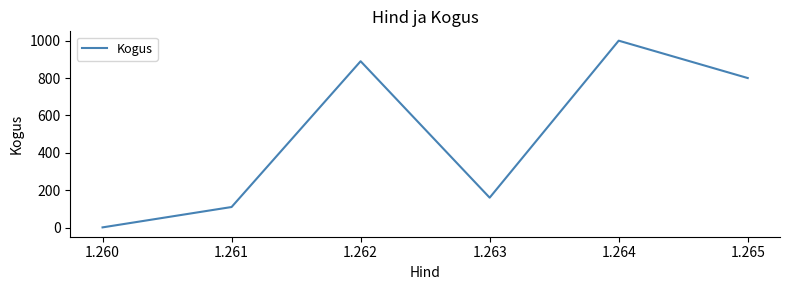

Which label corresponds to the largest value in the chart?

1.264